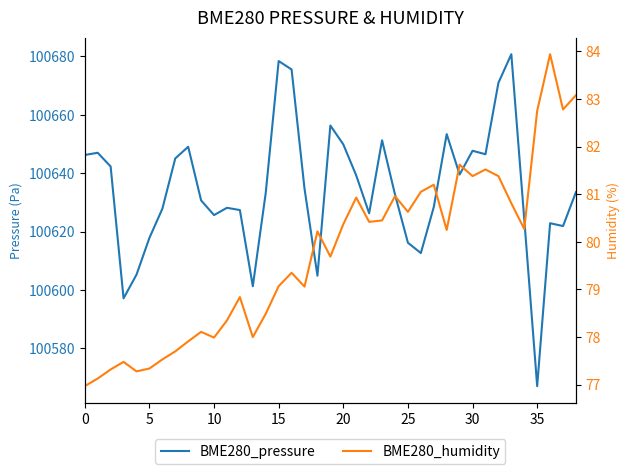

Which series has the widest spread of values?

BME280_pressure